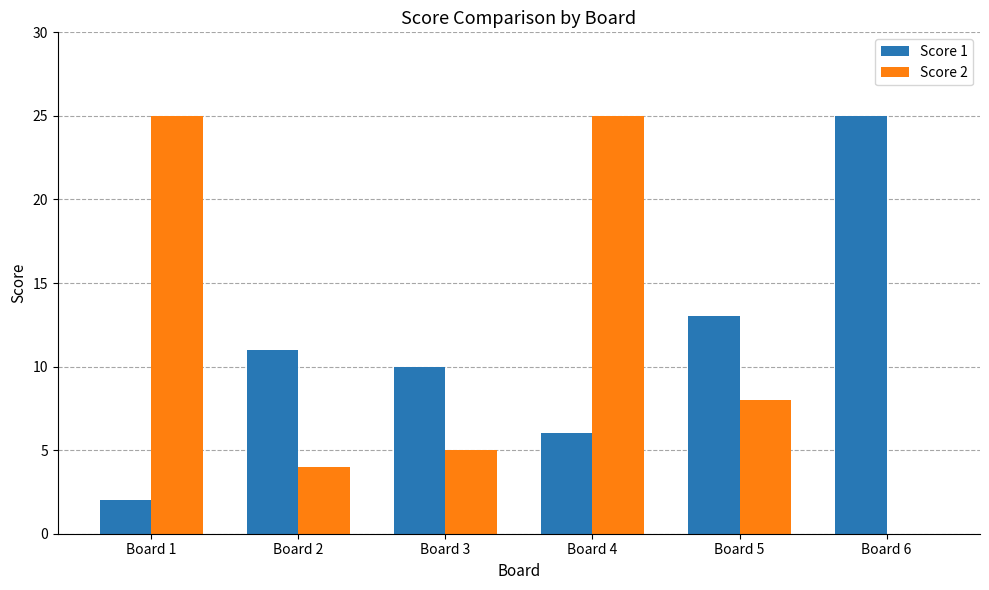

What is the highest value of the Score 2 series?

25